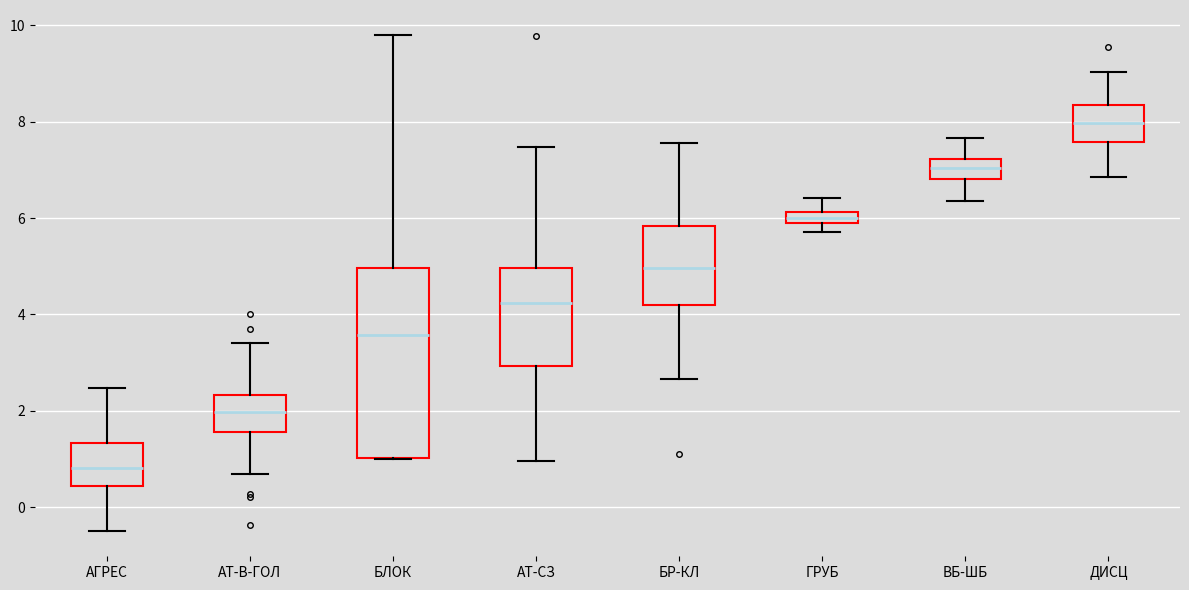

Which box has the highest median line?

ДИСЦ